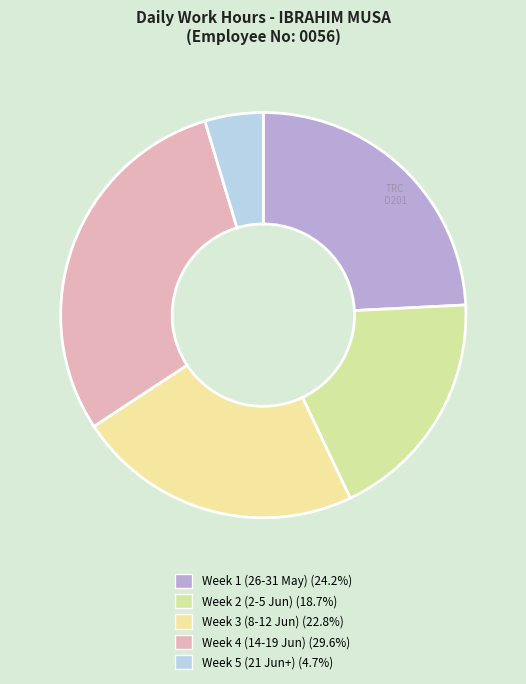

Count the number of slices in the pie.

5